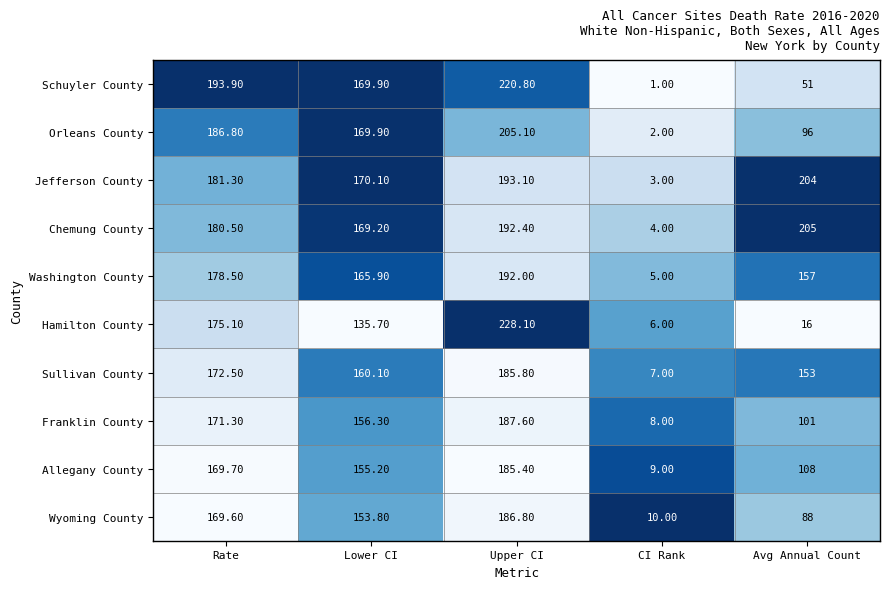

Where is Wyoming County nearest to the value 98?

Avg Annual Count